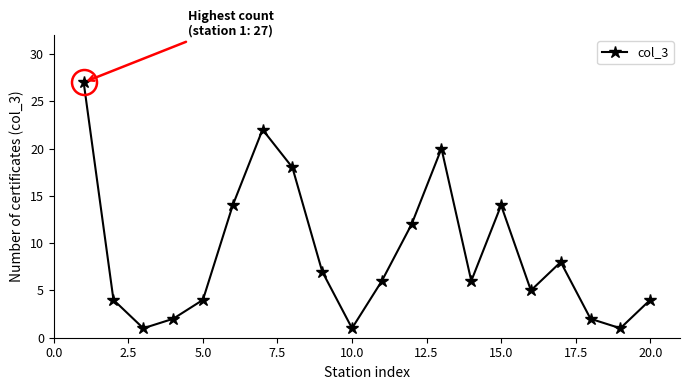

How many series are shown in this chart?

1